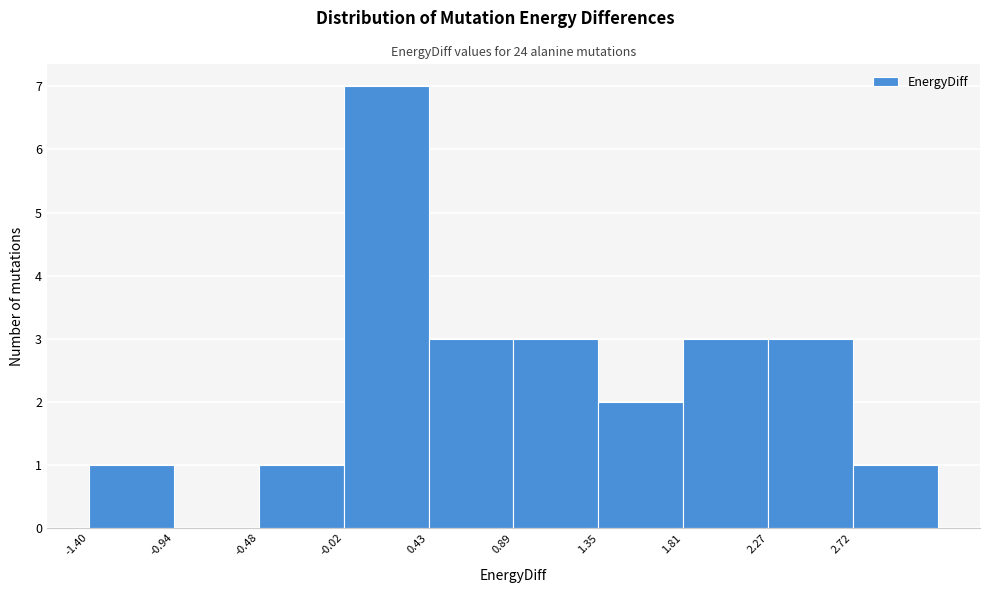

Reading left to right, transcribe this chart: for each bar, give the range it covers on the x-axis and its height. Neither the bar edges nor the heights are printed on the chart, so give them approximately, as read against the axes.

-1.40 to -0.95: 1
-0.95 to -0.50: 0
-0.50 to 0.00: 1
0.00 to 0.45: 7
0.45 to 0.90: 3
0.90 to 1.35: 3
1.35 to 1.80: 2
1.80 to 2.25: 3
2.25 to 2.70: 3
2.70 to 3.20: 1